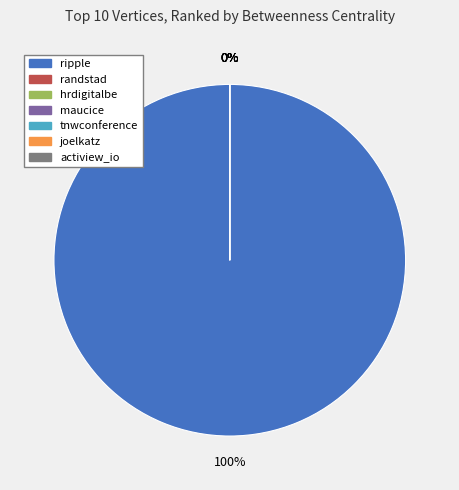

Which has a higher value, hrdigitalbe or randstad?

hrdigitalbe